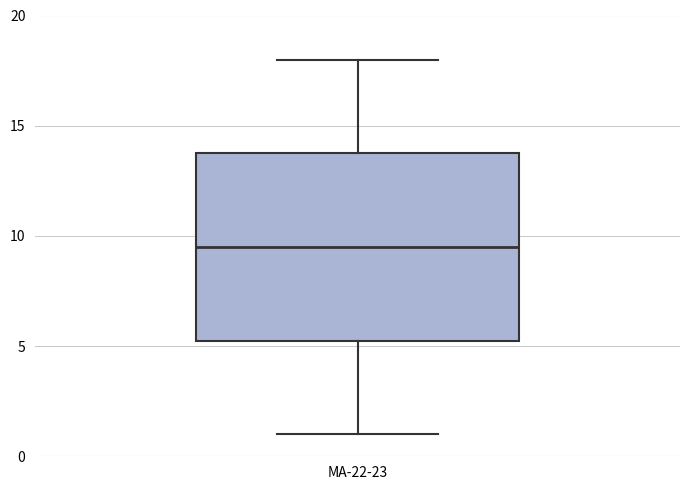

Read this box plot against the y-axis: the position of the median line, the range covered by the box, and the ends of both whiskers. The values are not printed on the chart, so give them approximately, as read against the axis.

median 9.5, box 5.5 to 14.0, whiskers 1.0 to 18.0